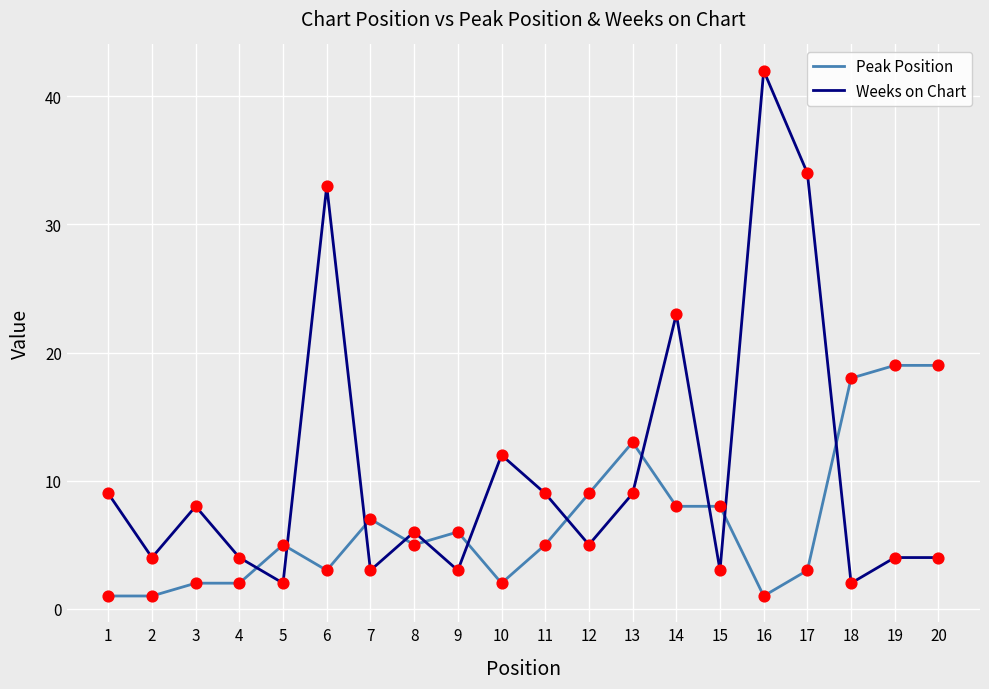

At which category is the sum across all series the highest?

16